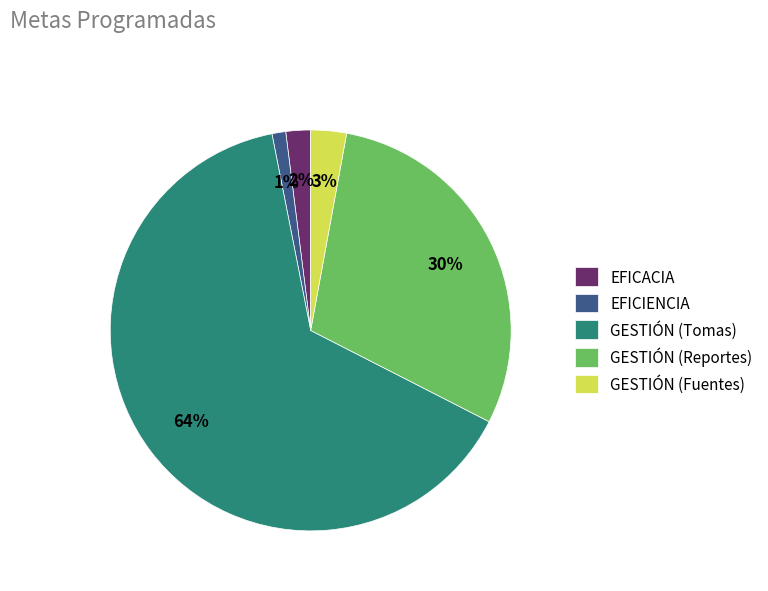

To the nearest percent, what portion does GESTIÓN (Tomas) represent?

64%